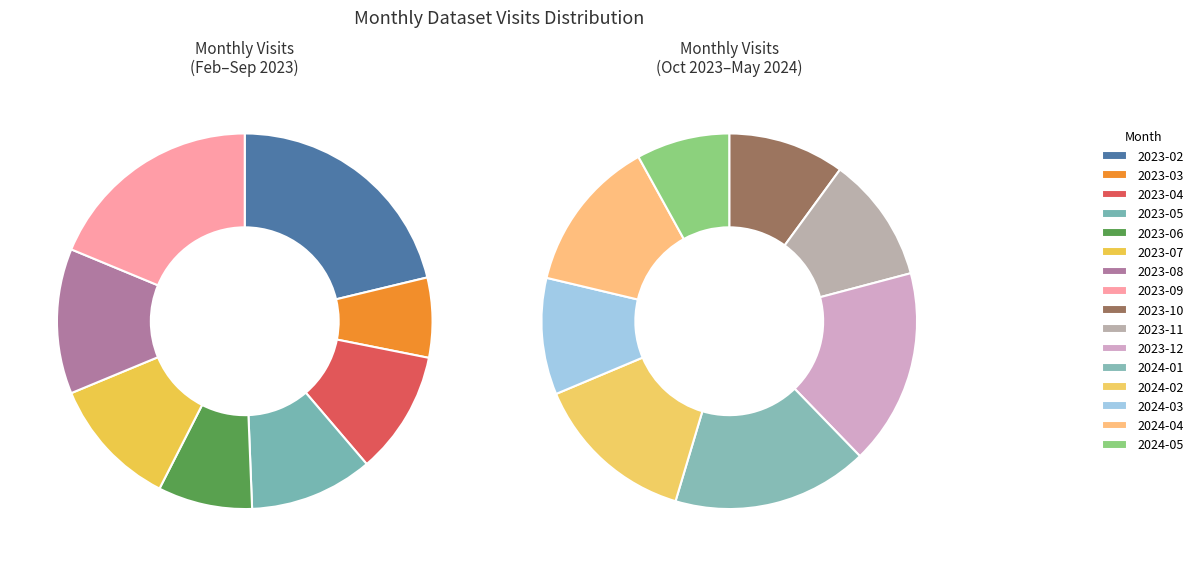

How many slices are in this pie chart?

16